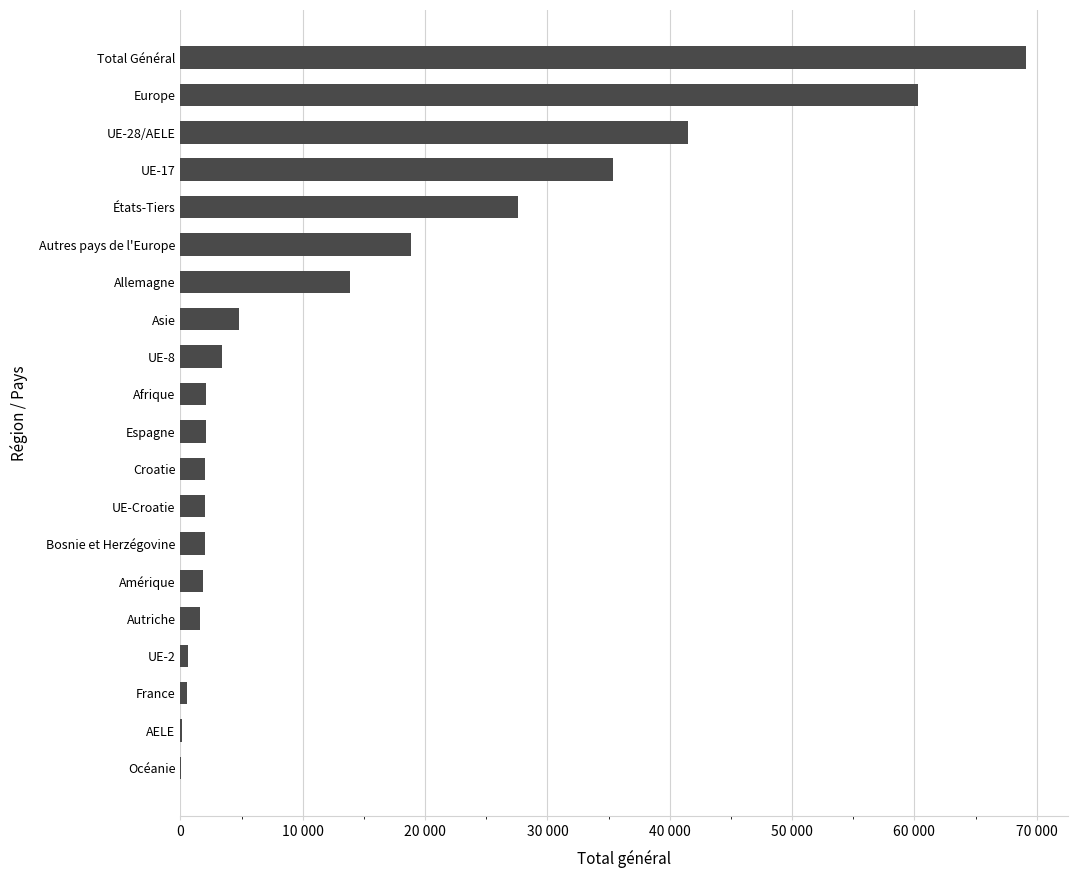

At which label is the value closest to 34607?

UE-17